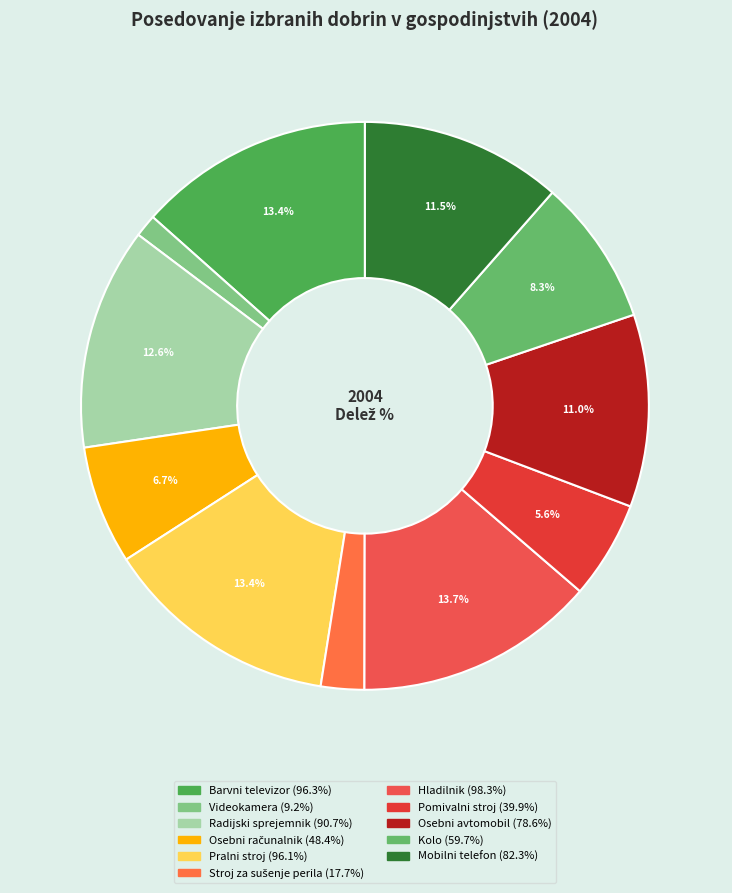

What is the largest slice in the pie chart?

Hladilnik